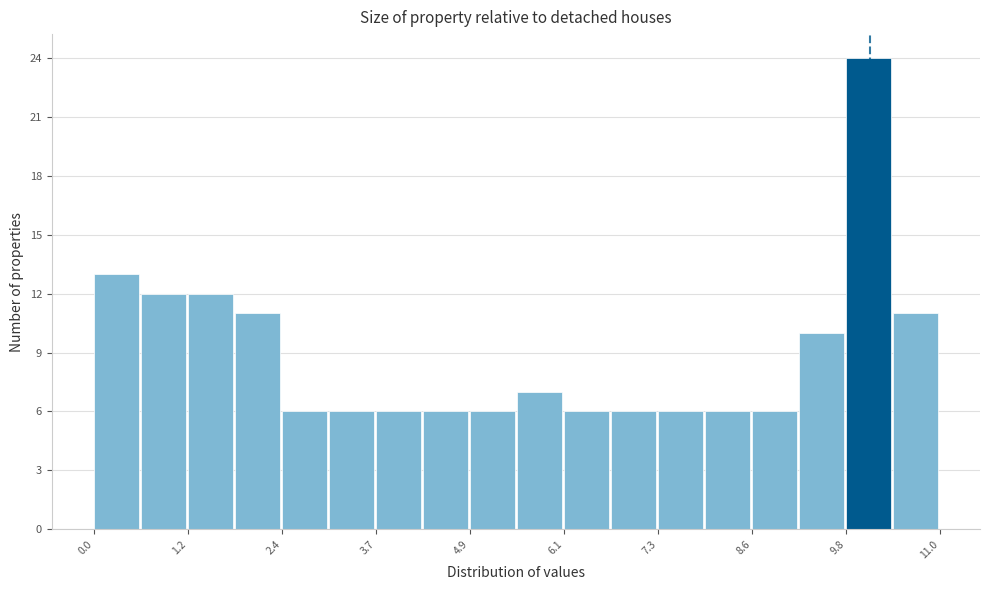

Around what value on the x-axis is the tallest bar? Give the approximate position of its centre, as read against the axis.

10.0